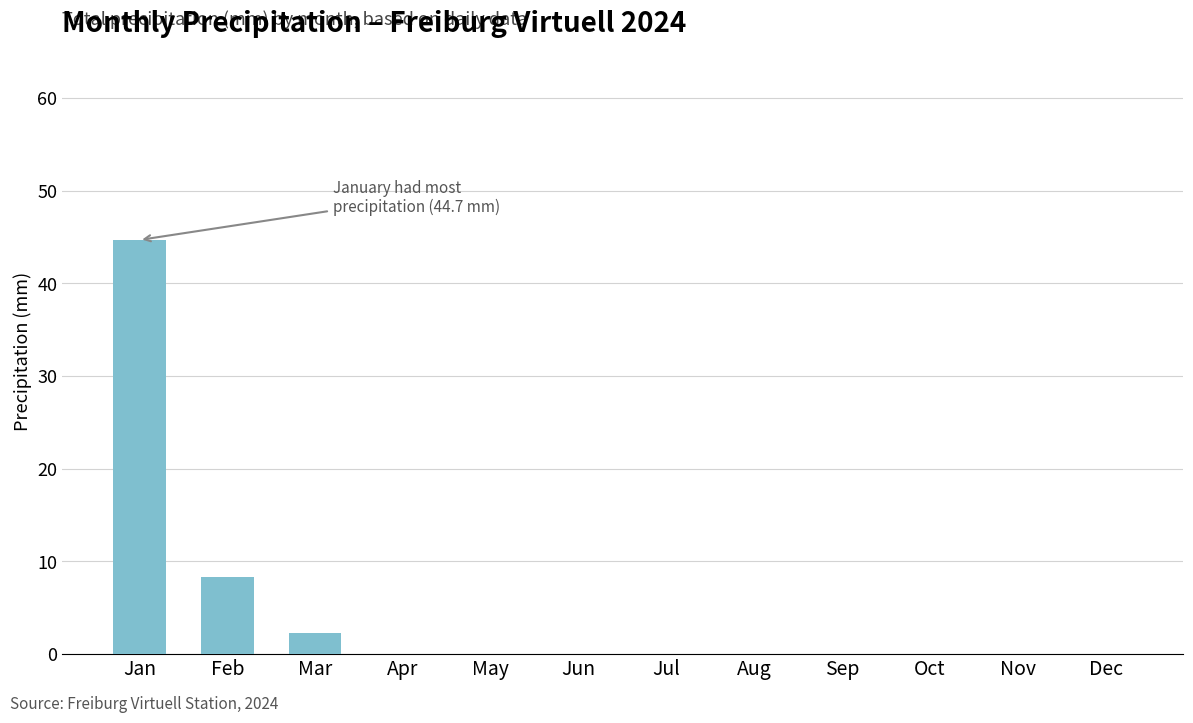

Reading left to right, transcribe all the data shown in this chart.

44.7	8.3	2.3	0.0	0.0	0.0	0.0	0.0	0.0	0.0	0.0	0.0